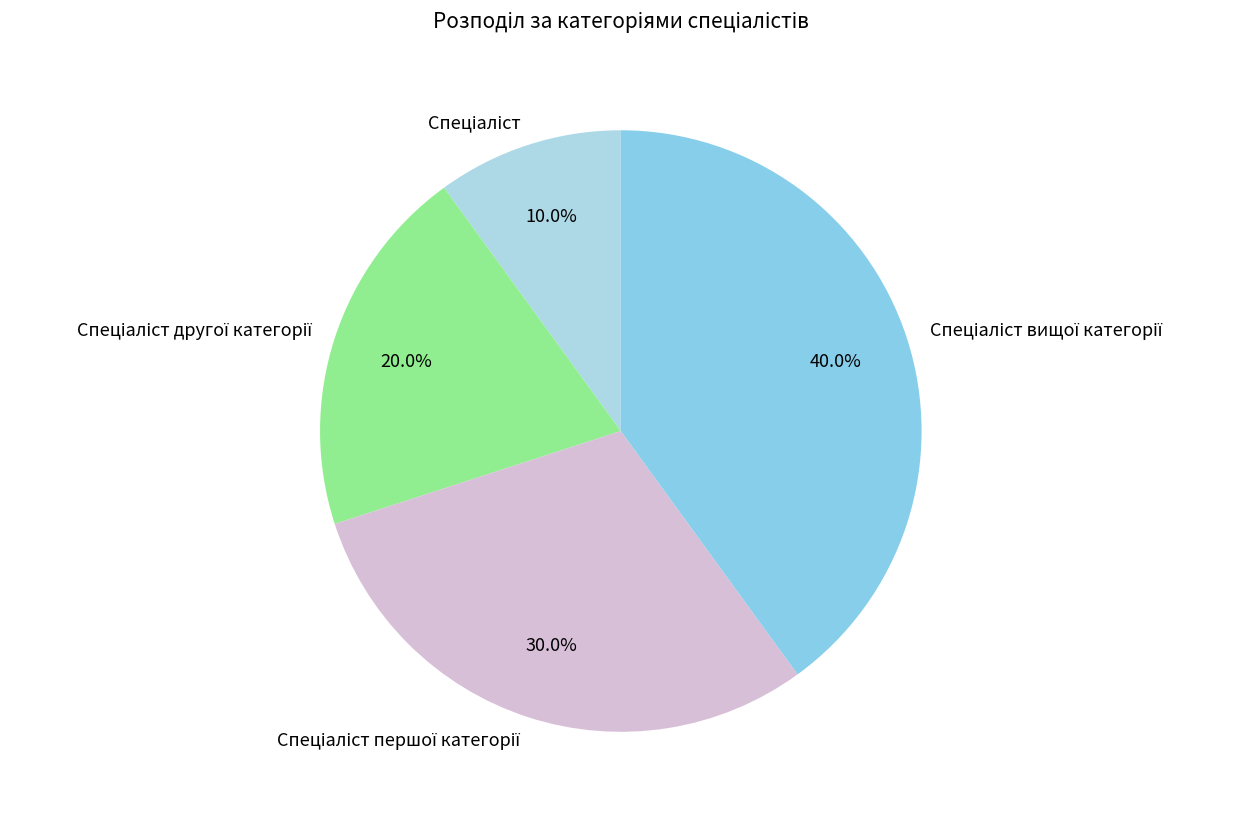

Is there any slice that represents more than half of the pie?

No